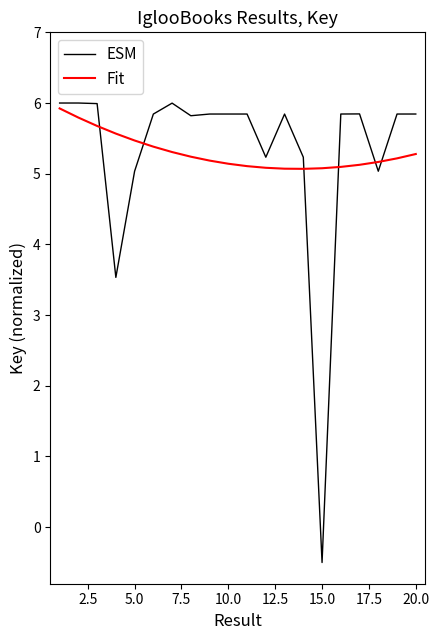

What is the maximum value for ESM?

6.0